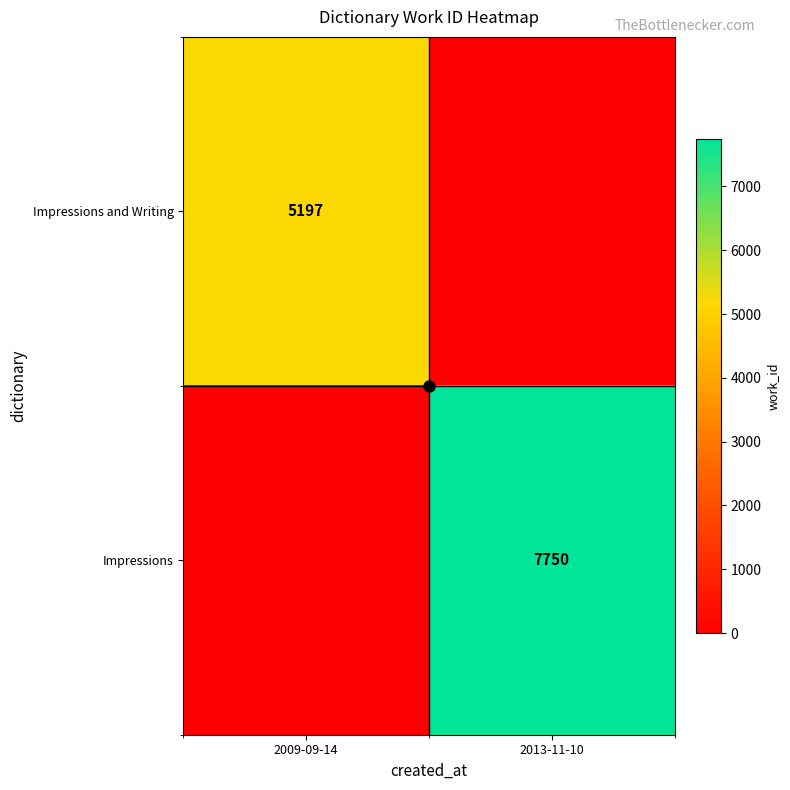

At which label is Impressions and Writing closest to 2598?

2013-11-10